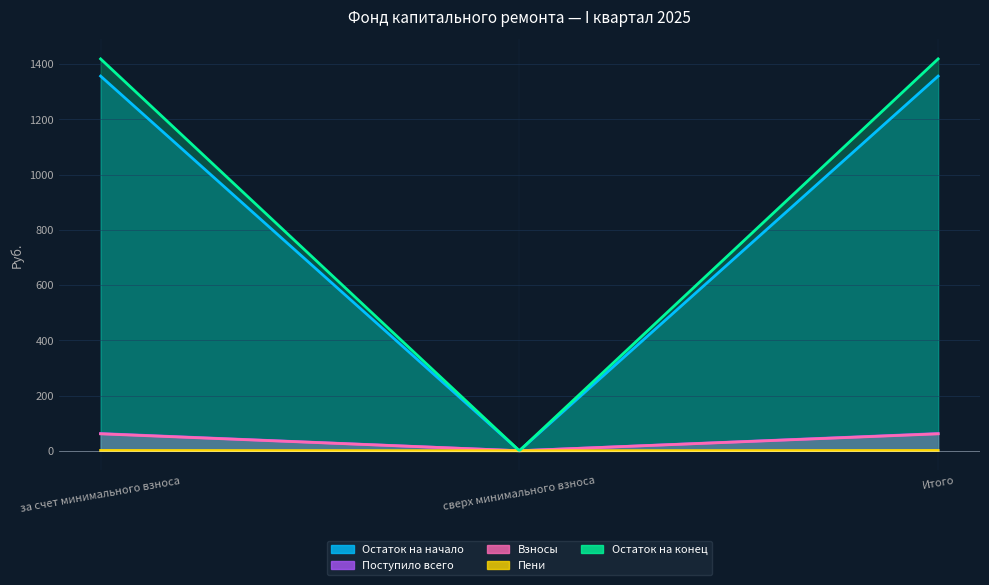

Is it true that Остаток на начало equals 1356.6 at Итого?

True